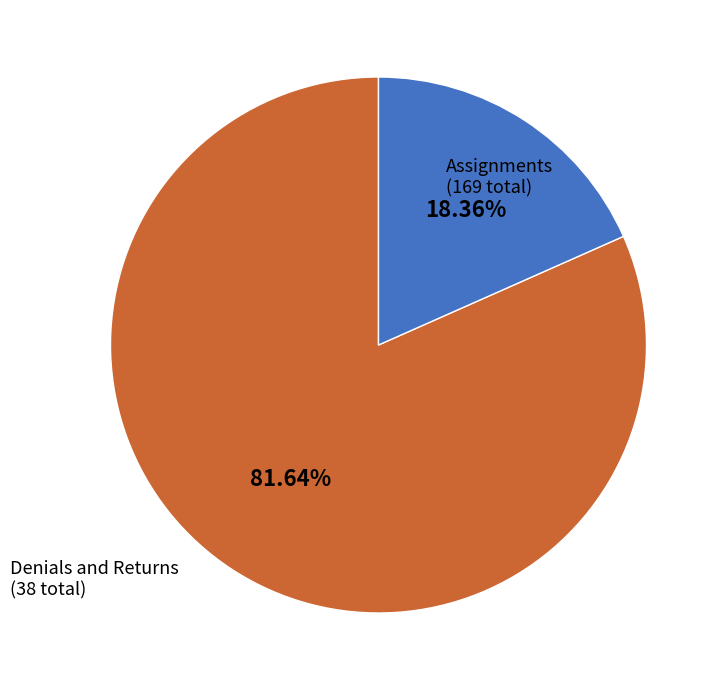

How many segments does this pie chart have?

2